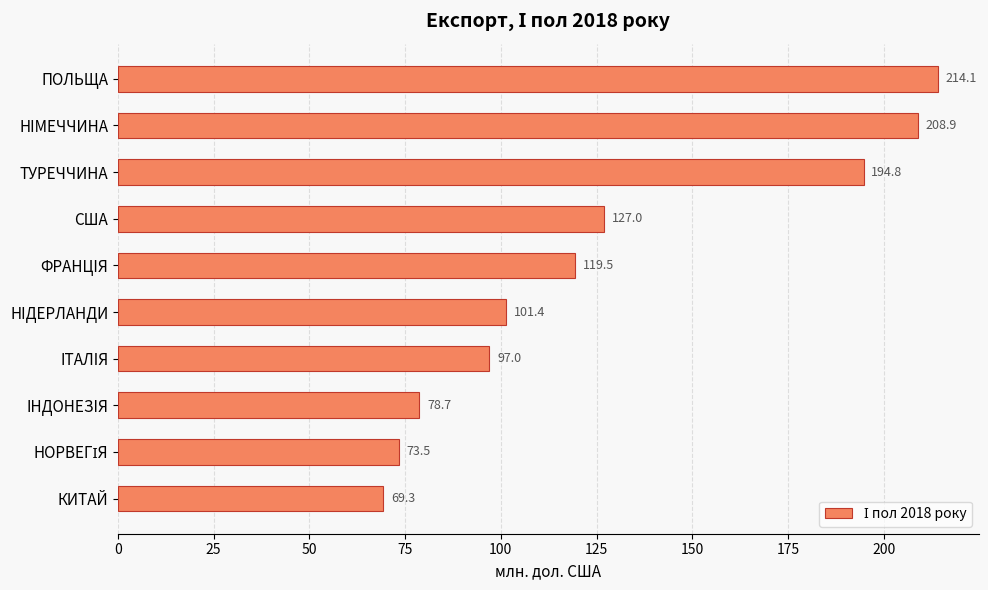

Reading top to bottom, transcribe all the data shown in this chart.

214.1	208.9	194.8	127.0	119.5	101.4	97.0	78.7	73.5	69.3